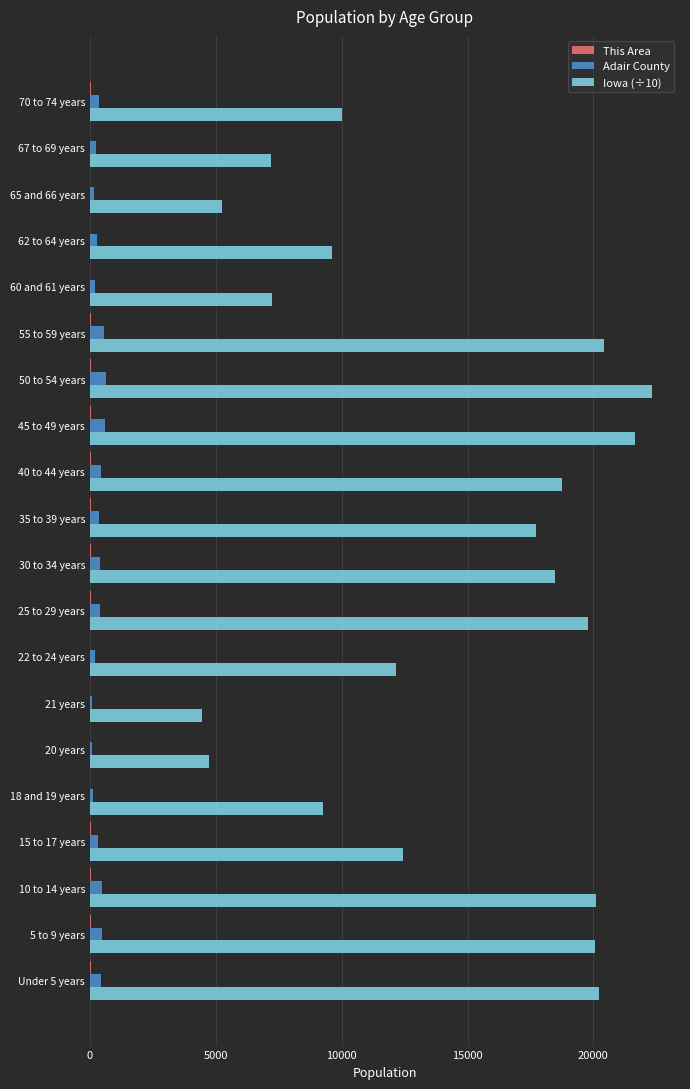

What is the sum of all Iowa (÷10) values?

281812.3